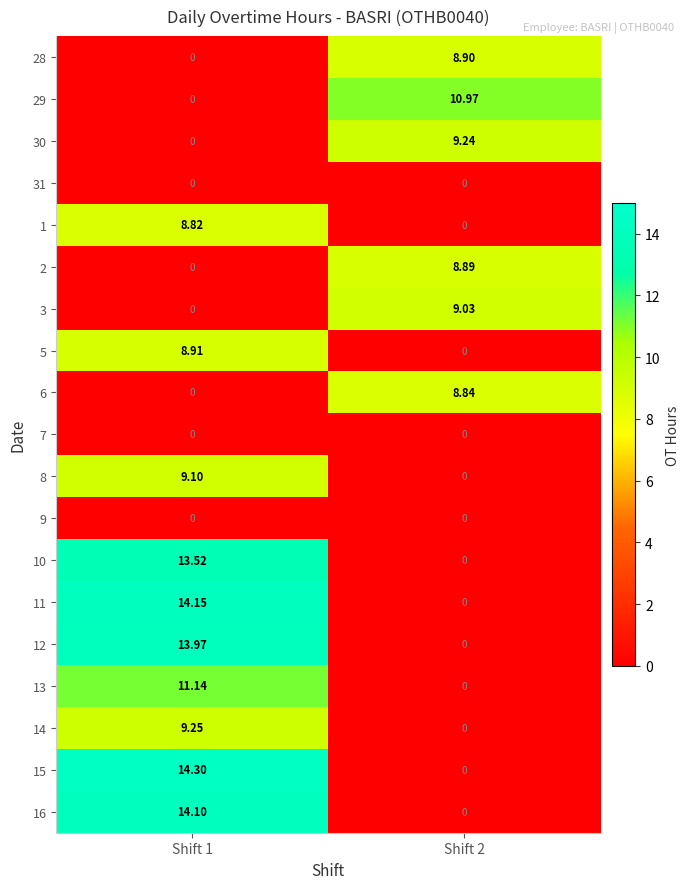

Is the value of 11 at Shift 1 greater than the value of 8 at Shift 1?

Yes